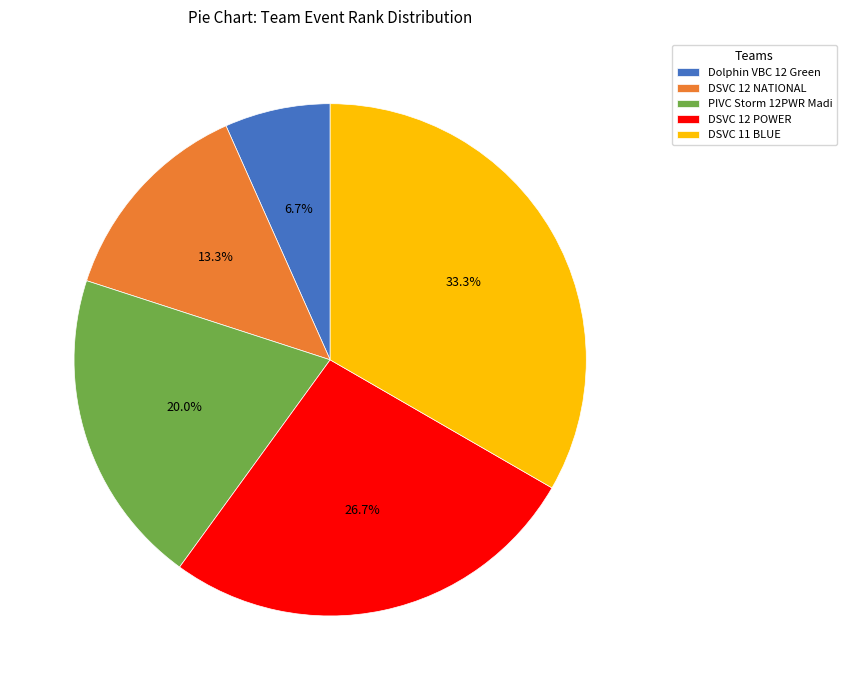

What is the ratio of the value at PIVC Storm 12PWR Madi to the value at DSVC 11 BLUE?

0.6